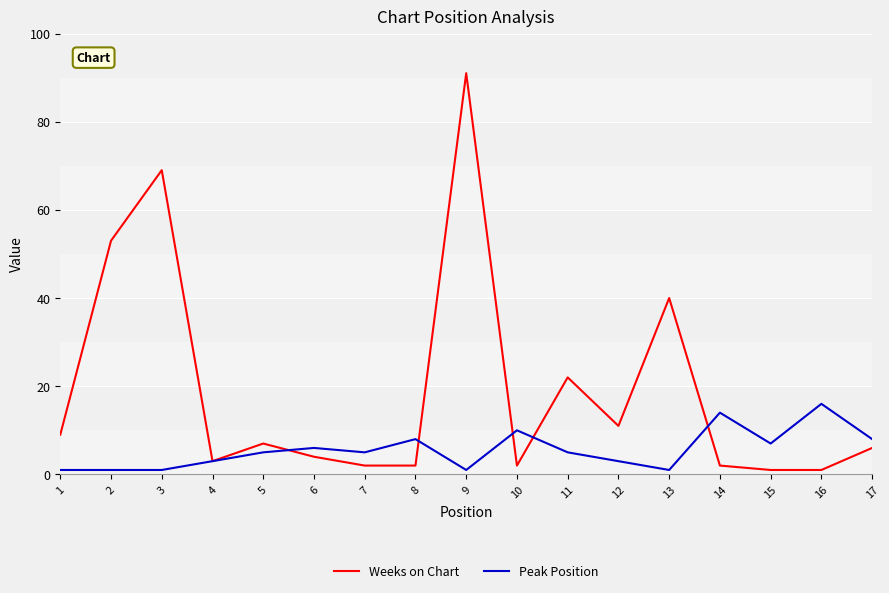

Which series changed the most between 4 and 12?

Weeks on Chart